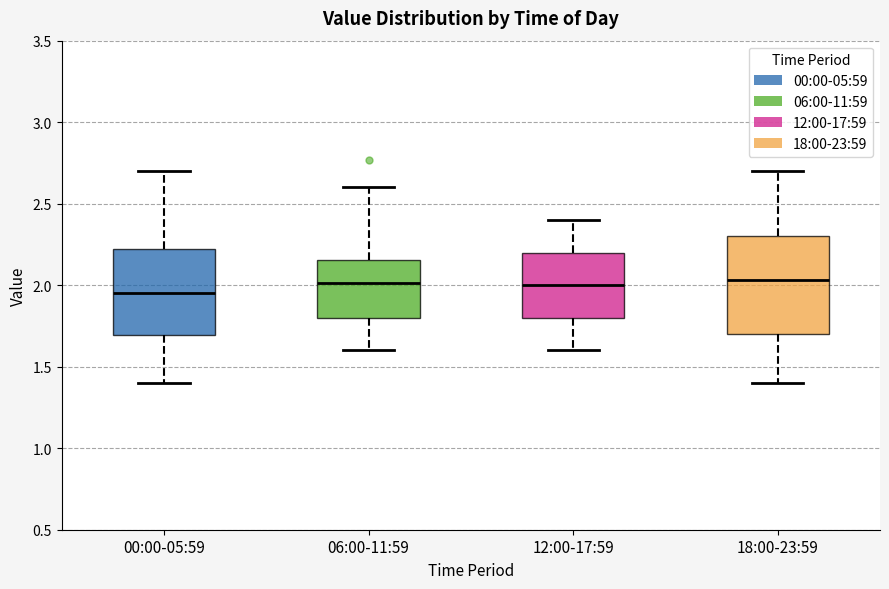

Where is the upper edge of the box for 12:00-17:59 on the y-axis? The values are not printed on the chart, so give them approximately, as read against the axis.

2.20